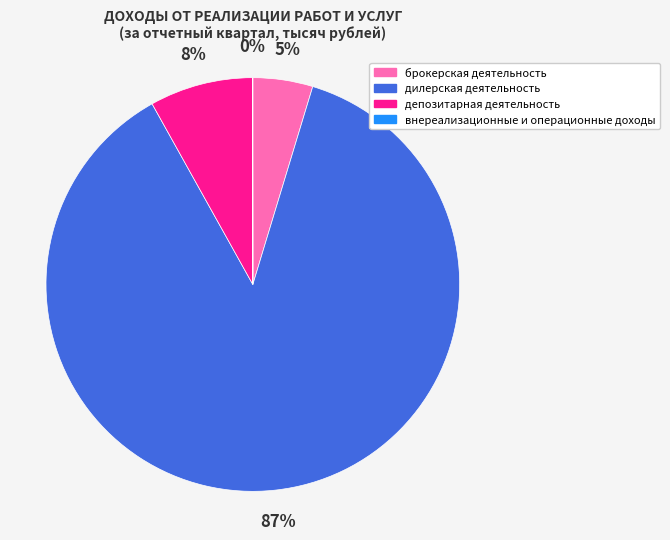

Which category has the biggest portion of the pie?

дилерская деятельность